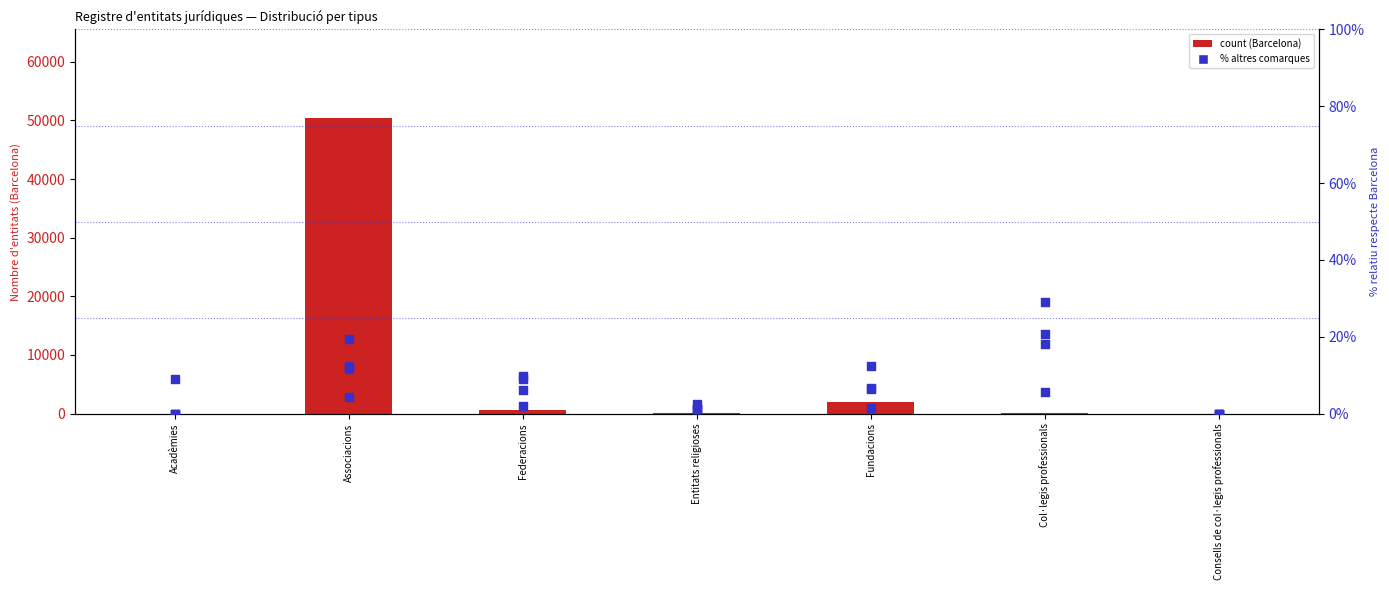

Which series has the largest total across all categories?

Barcelona (count)